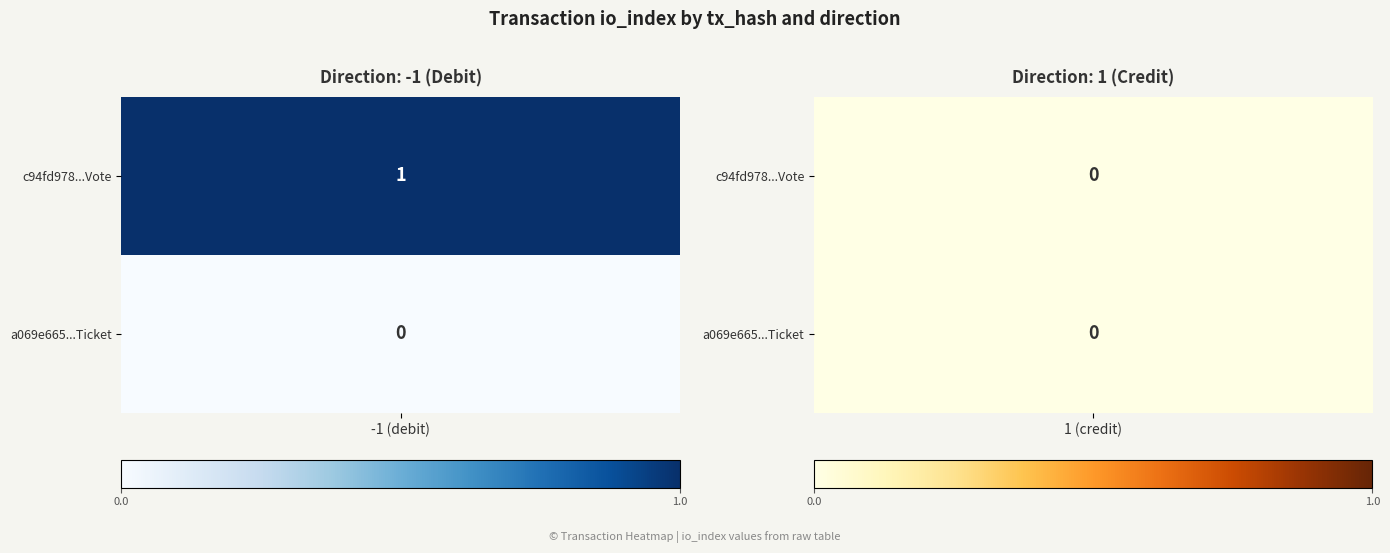

What is the spread (max minus min) of values at -1?

1